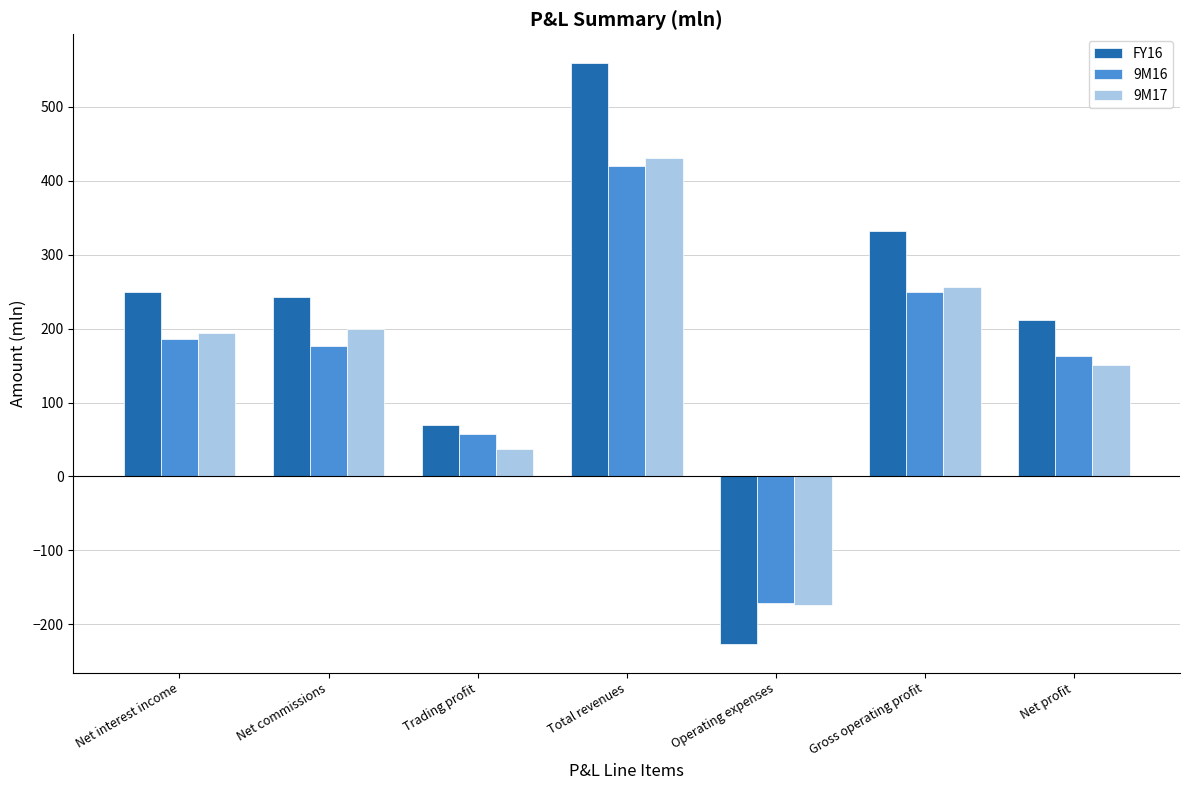

How many values in 9M17 are below zero?

1